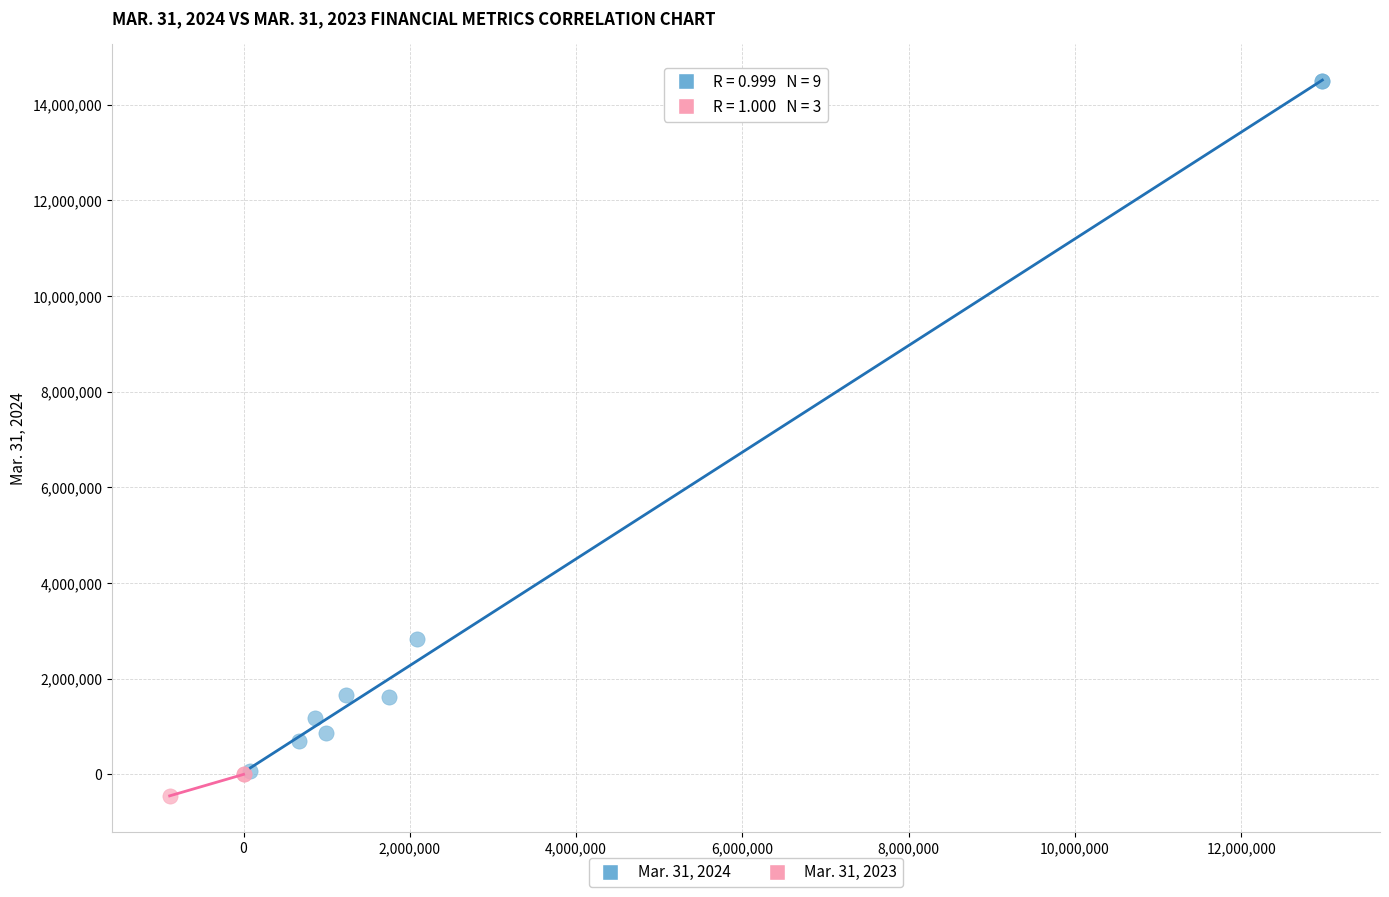

Which series reaches the minimum Y coordinate?

Mar. 31, 2023